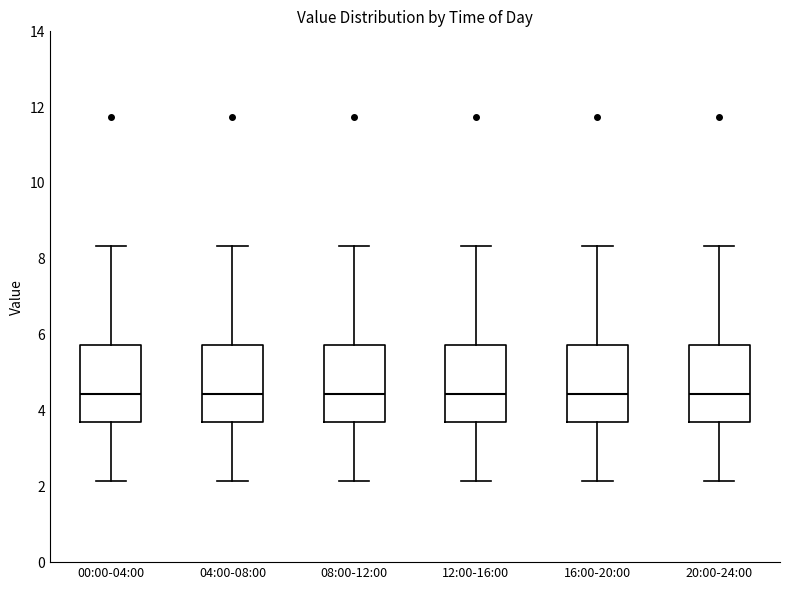

Reading left to right, read every box against the y-axis: the position of its median line, the range the box covers, and the ends of its whiskers. The values are not printed on the chart, so give them approximately, as read against the axis.

00:00-04:00: median 4.4, box 3.6 to 5.8, whiskers 2.2 to 8.4
04:00-08:00: median 4.4, box 3.6 to 5.8, whiskers 2.2 to 8.4
08:00-12:00: median 4.4, box 3.6 to 5.8, whiskers 2.2 to 8.4
12:00-16:00: median 4.4, box 3.6 to 5.8, whiskers 2.2 to 8.4
16:00-20:00: median 4.4, box 3.6 to 5.8, whiskers 2.2 to 8.4
20:00-24:00: median 4.4, box 3.6 to 5.8, whiskers 2.2 to 8.4